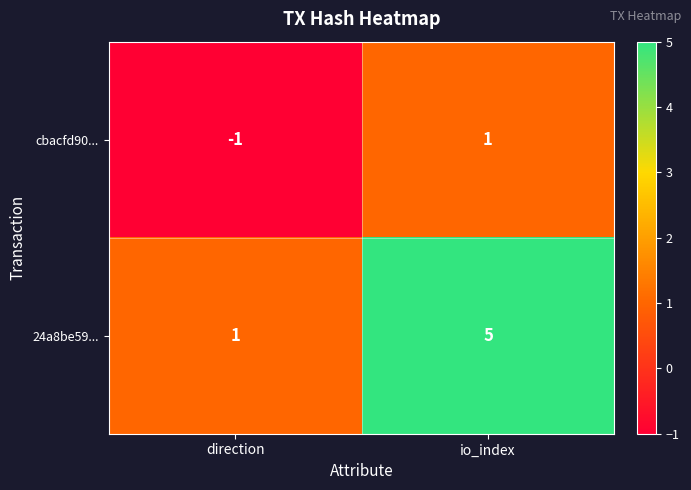

Where is cbacfd90... nearest to the value 0?

direction